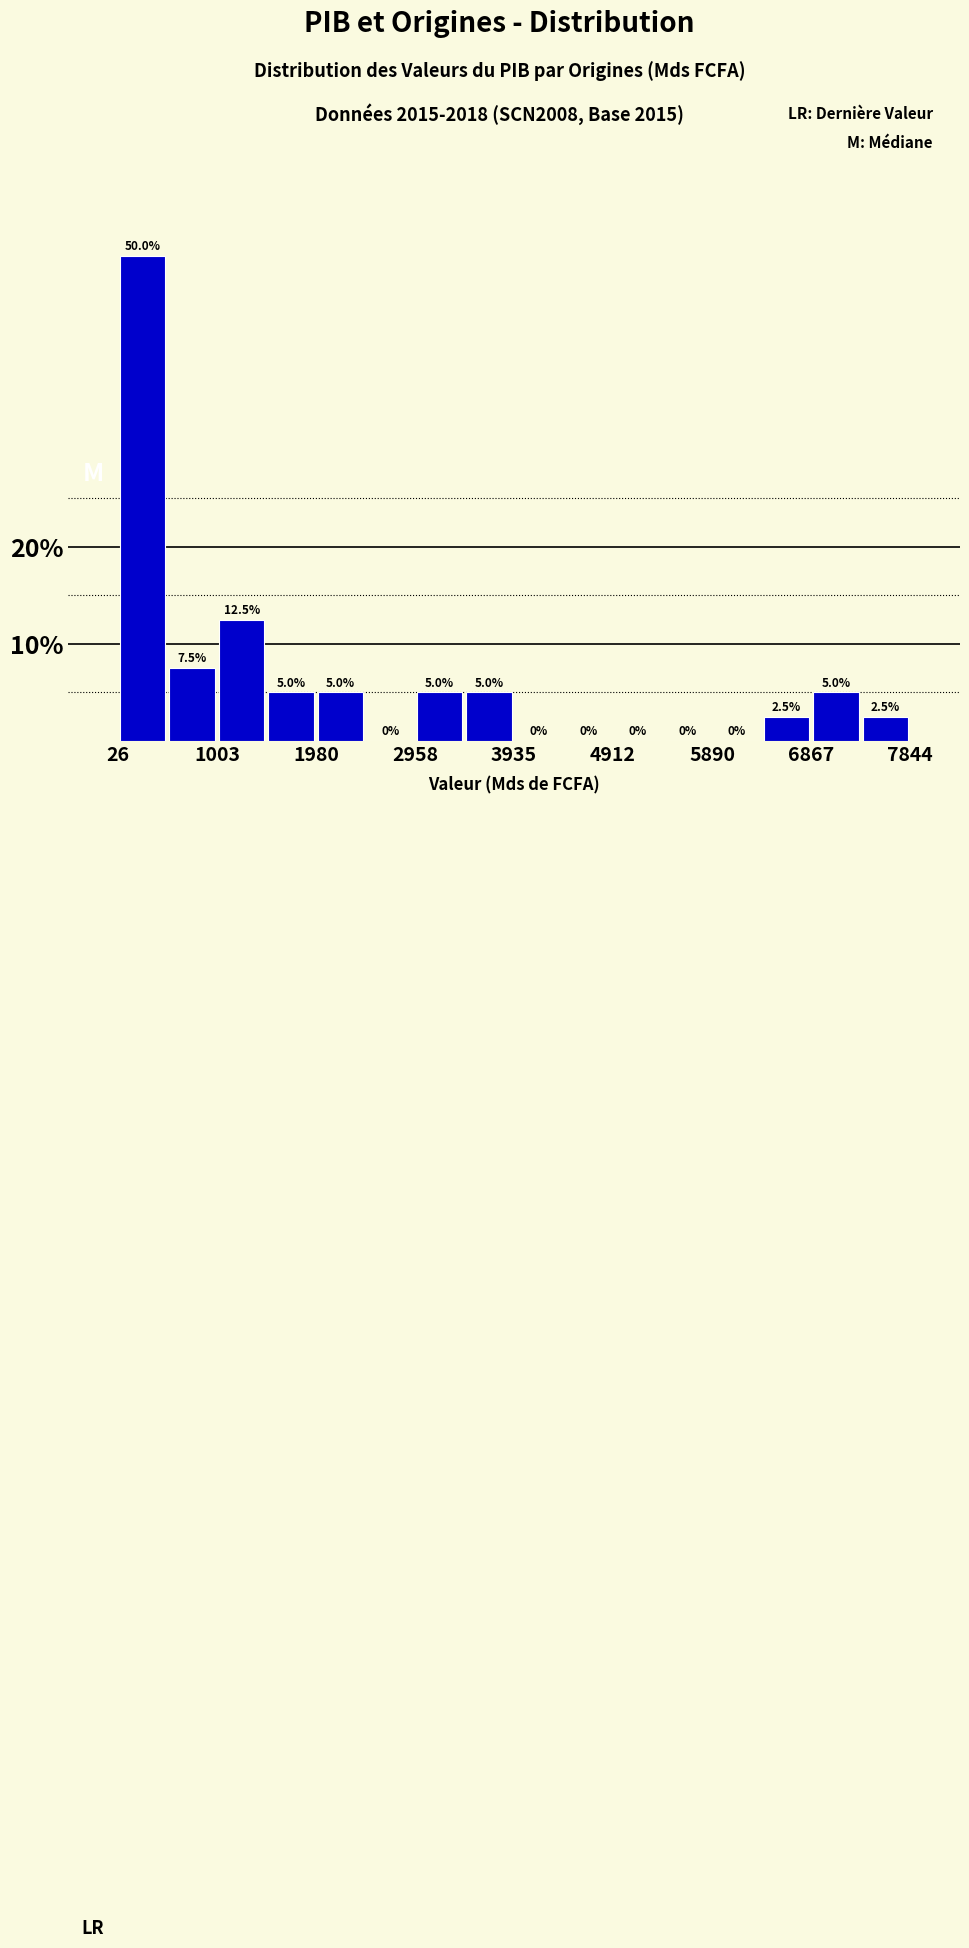

Reading left to right, transcribe this chart: for each bar, give the range it covers on the x-axis and its height. The bar edges are not printed on the chart, so give them approximately, as read against the axis.

0 to 500: 50.0
500 to 1000: 7.5
1000 to 1500: 12.5
1500 to 2000: 5.0
2000 to 2500: 5.0
2500 to 3000: 0.0
3000 to 3400: 5.0
3400 to 3900: 5.0
3900 to 4400: 0.0
4400 to 4900: 0.0
4900 to 5400: 0.0
5400 to 5900: 0.0
5900 to 6400: 0.0
6400 to 6900: 2.5
6900 to 7400: 5.0
7400 to 7800: 2.5